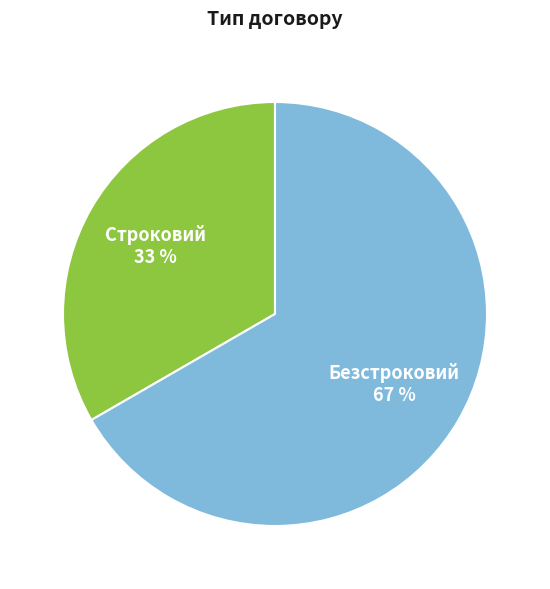

To the nearest percent, what is the average slice percentage?

50%